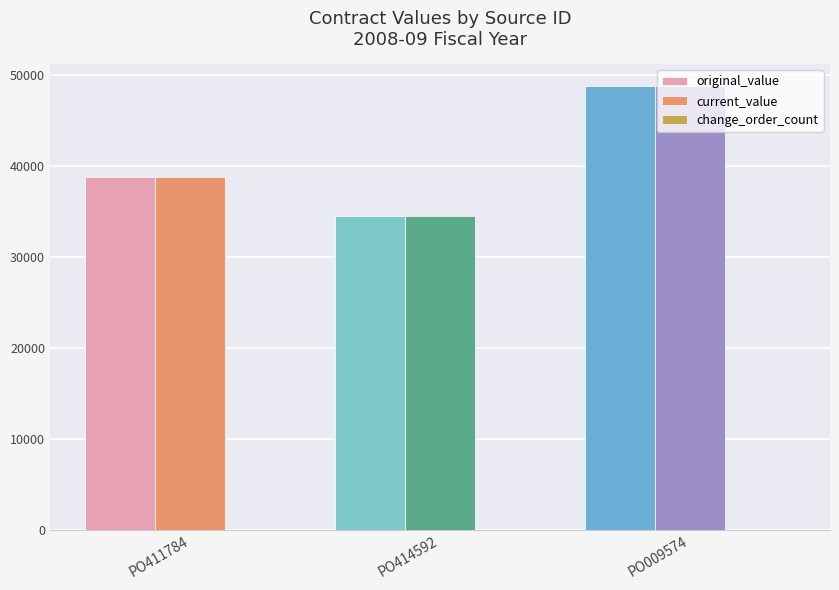

Where is original_value nearest to the value 41693?

PO411784